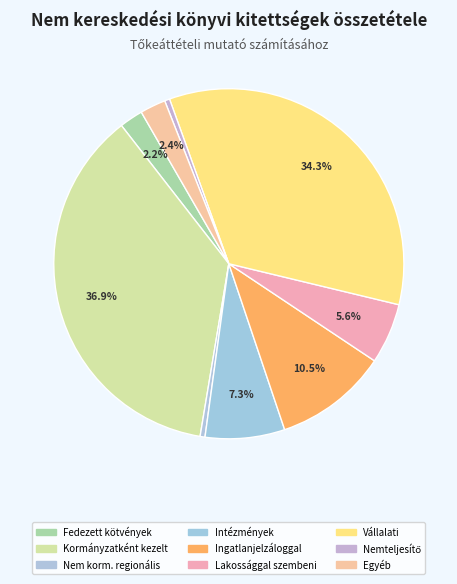

Which category has the smallest portion of the pie?

Nem kormányzatként kezelt regionális